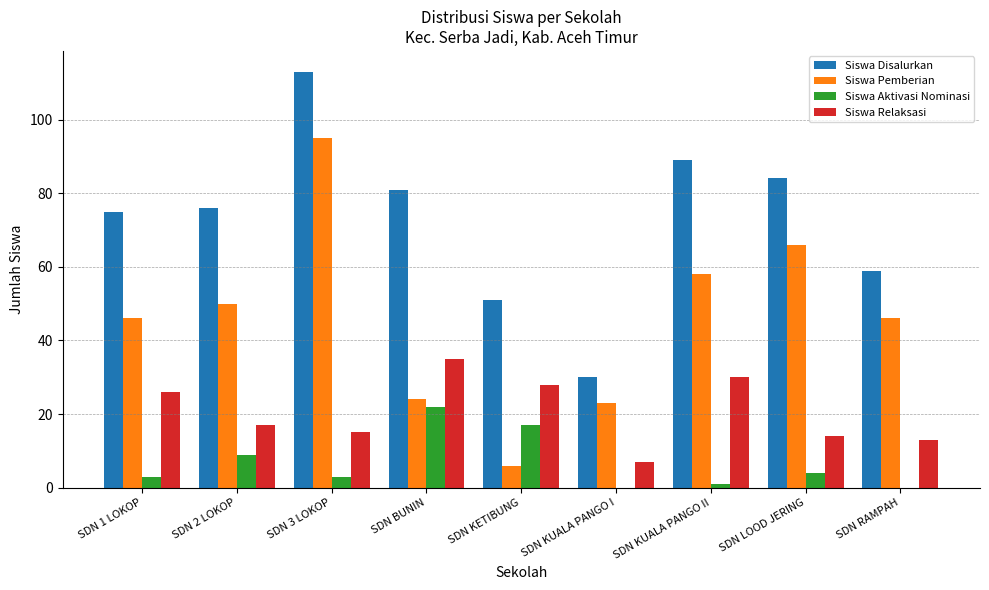

What is the sum of the Siswa Pemberian values at SDN LOOD JERING and SDN KETIBUNG?

72